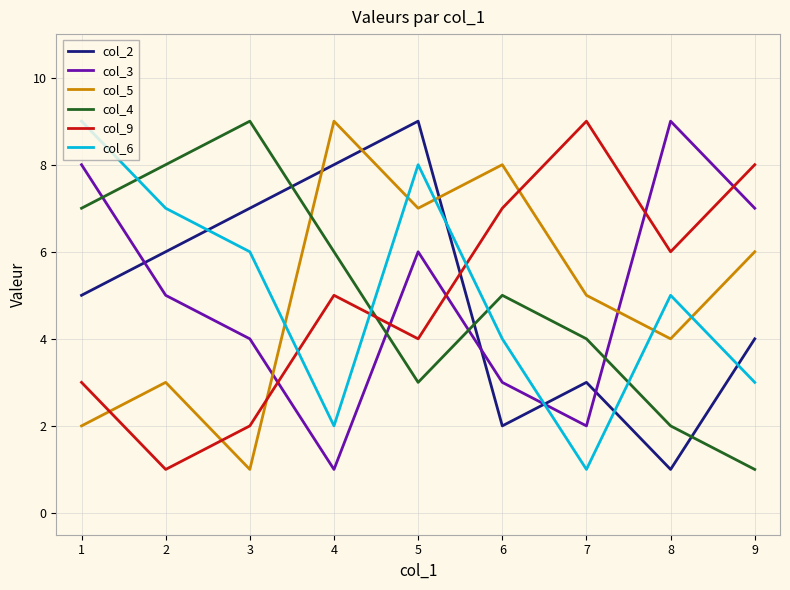

What is the maximum value shown in the chart?

9